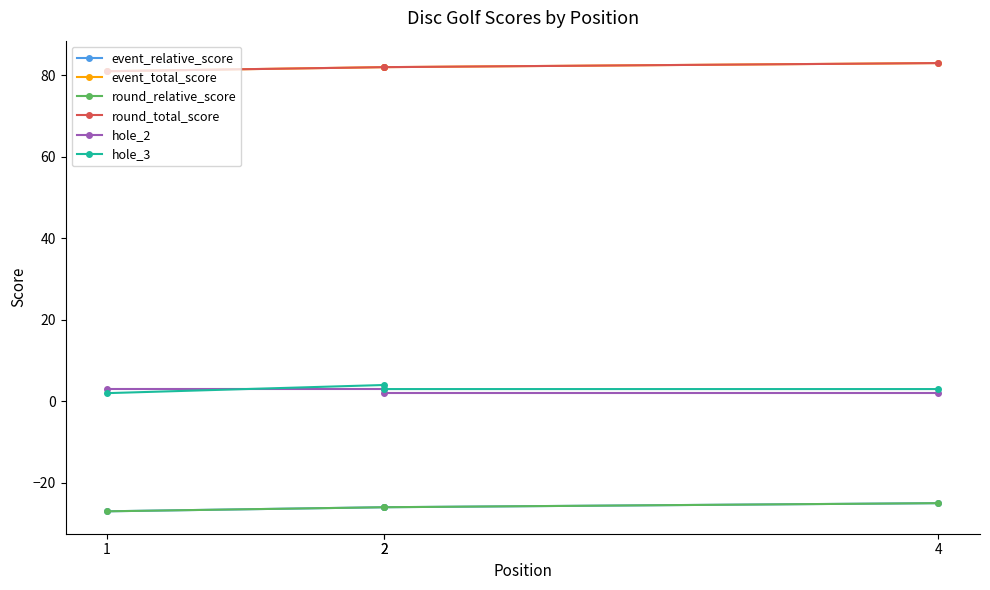

Does the chart have visible grid lines?

No